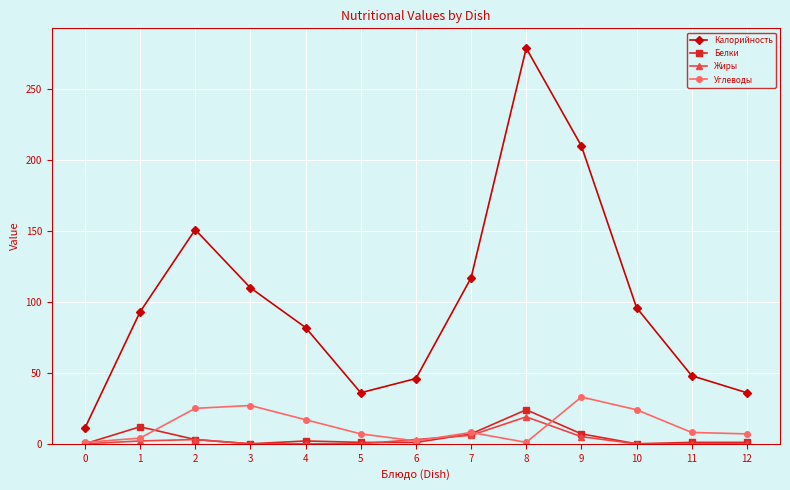

True or false: Калорийность and Углеводы intersect in this chart.

False